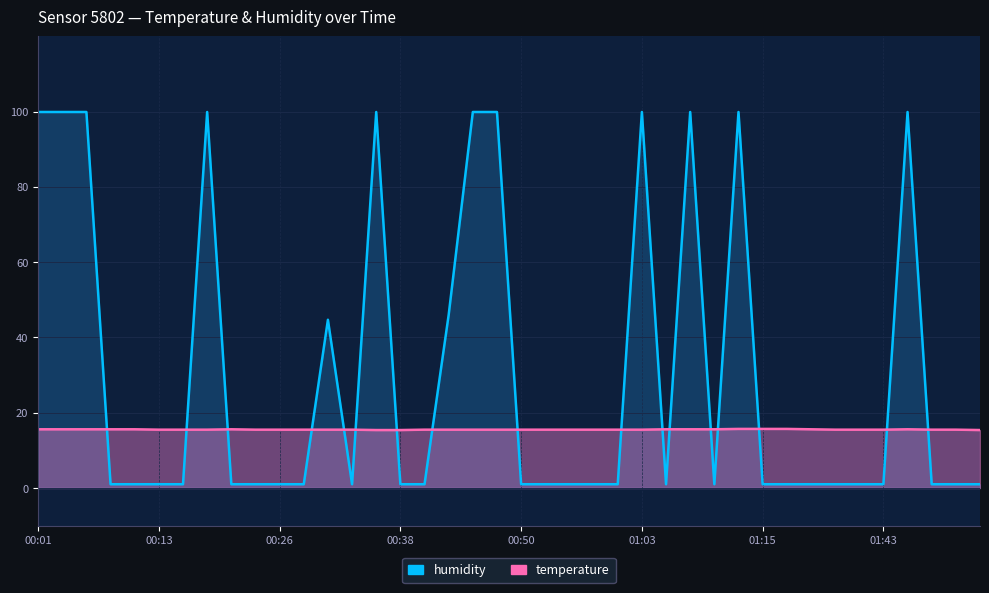

Does the chart display data point markers on the line(s)?

No